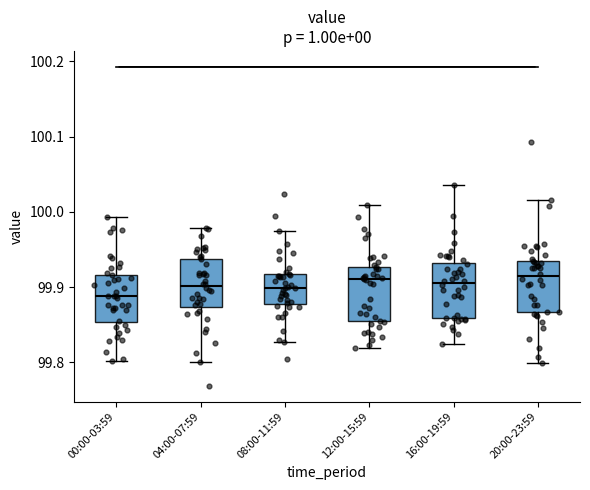

Reading left to right, transcribe this box plot: for each box, give where its median line is, the range the box spans, and where its two whiskers end, as read against the y-axis. The values are not printed on the chart, so give them approximately, as read against the axis.

00:00-03:59: median 99.89, box 99.85 to 99.92, whiskers 99.80 to 99.99
04:00-07:59: median 99.90, box 99.87 to 99.94, whiskers 99.80 to 99.98
08:00-11:59: median 99.90, box 99.88 to 99.92, whiskers 99.83 to 99.97
12:00-15:59: median 99.91, box 99.85 to 99.93, whiskers 99.82 to 100.01
16:00-19:59: median 99.91, box 99.86 to 99.93, whiskers 99.82 to 100.04
20:00-23:59: median 99.91, box 99.87 to 99.94, whiskers 99.80 to 100.02